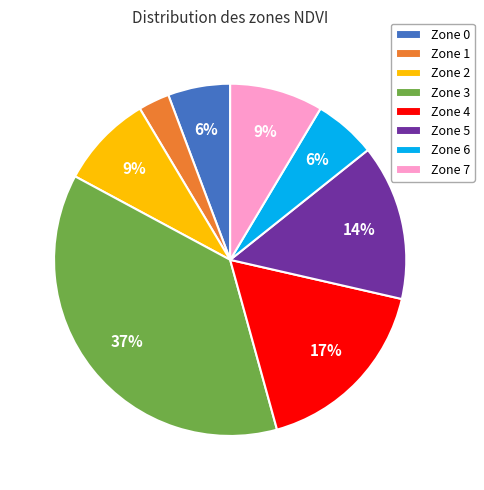

Does Zone 2 represent more than half of the total?

No